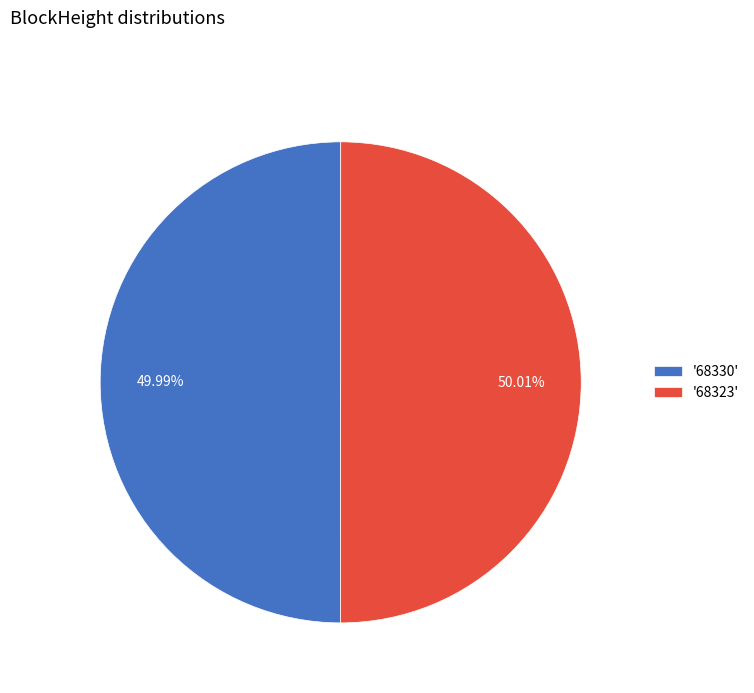

Is the sum of '68323' and '68330' greater than half?

Yes